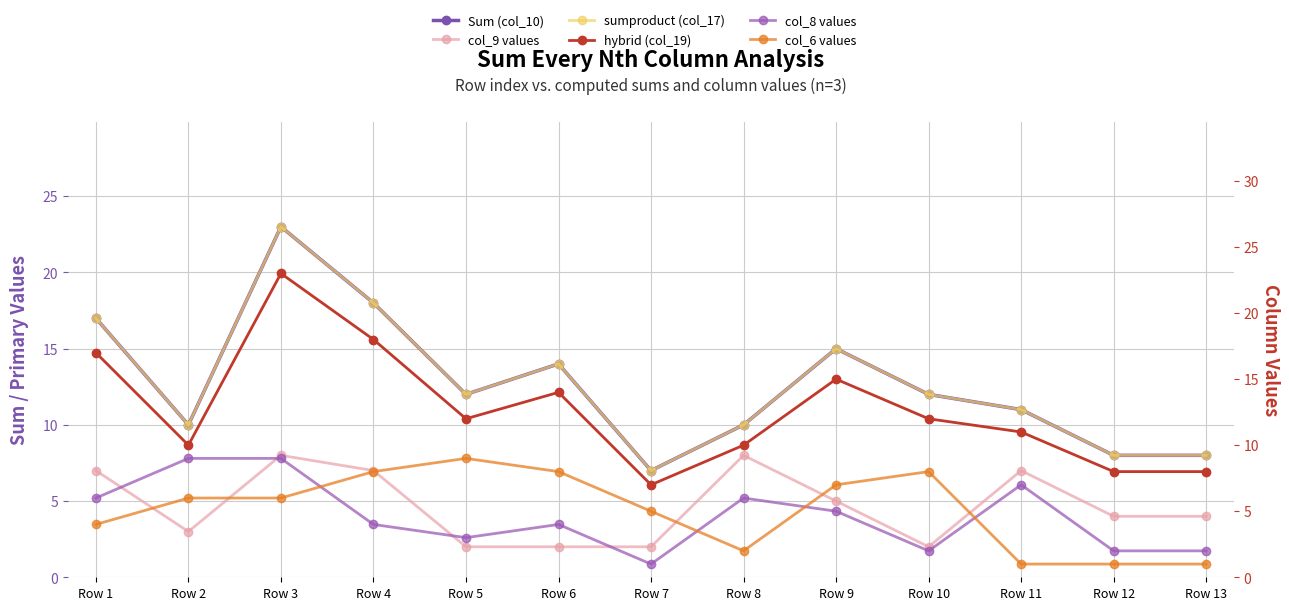

Which category has the lowest value in the col_8 values series?

Row 7